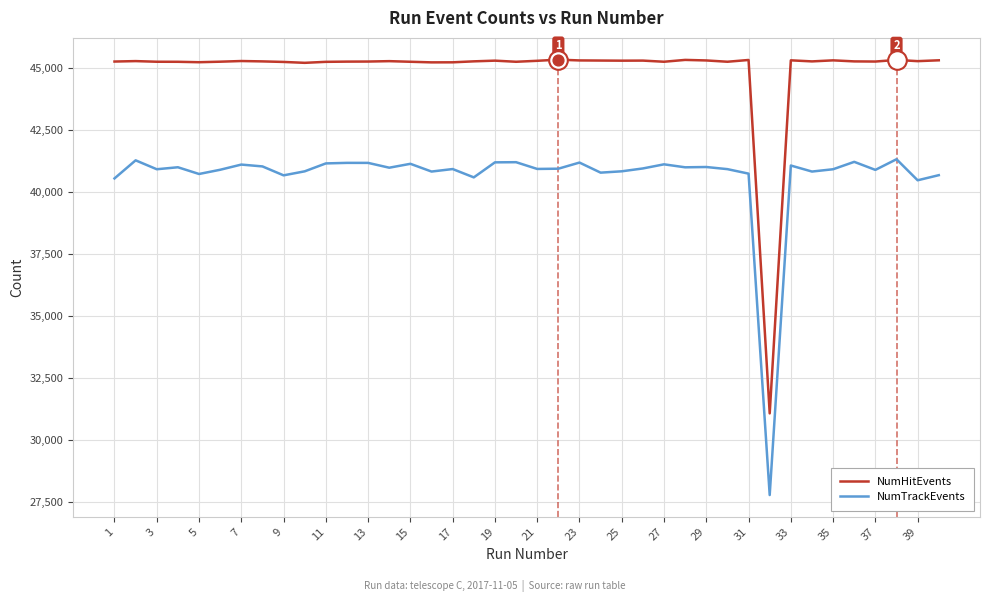

Which series has the widest spread of values?

NumHitEvents